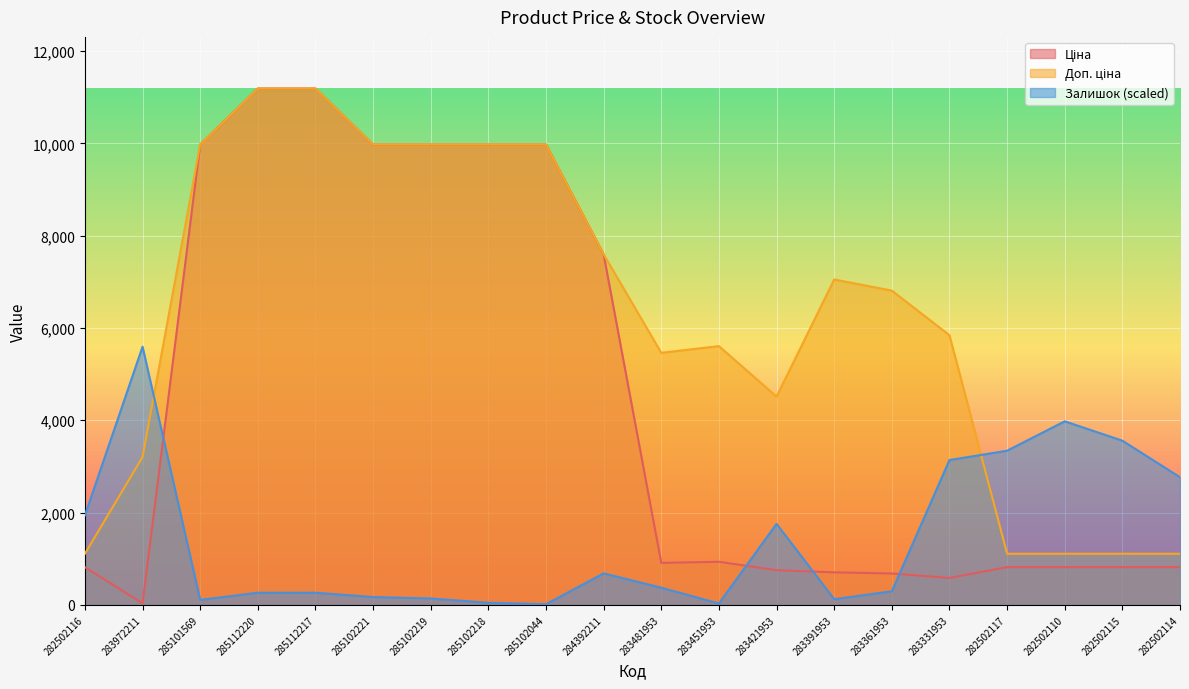

Rank the series at 285112220 from lowest to highest value.

Залишок, Ціна, Доп. ціна